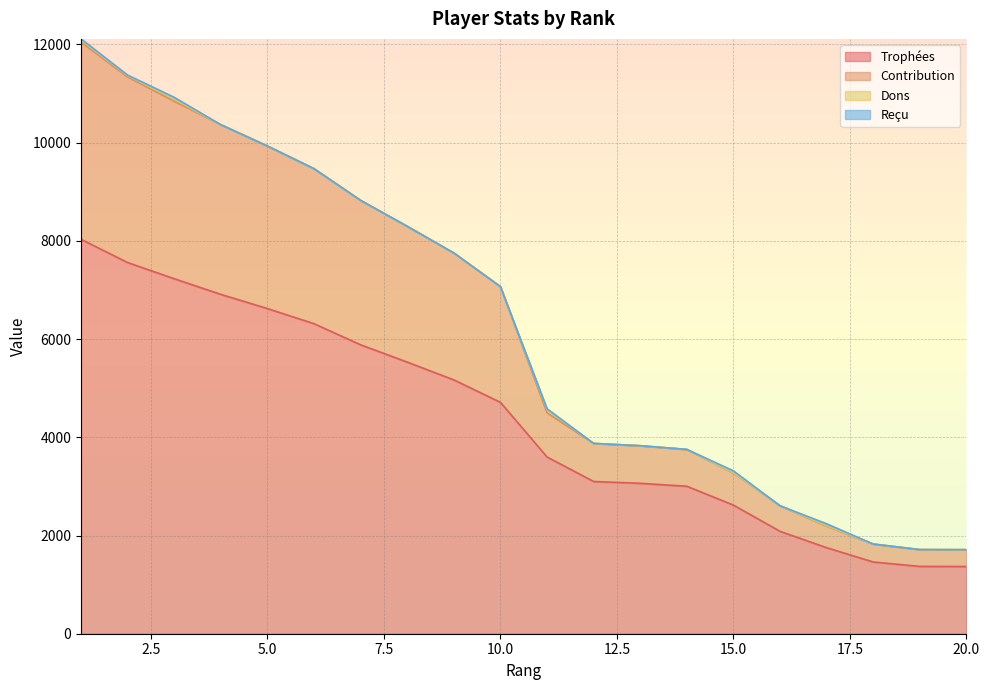

Does the chart display data point markers on the line(s)?

No